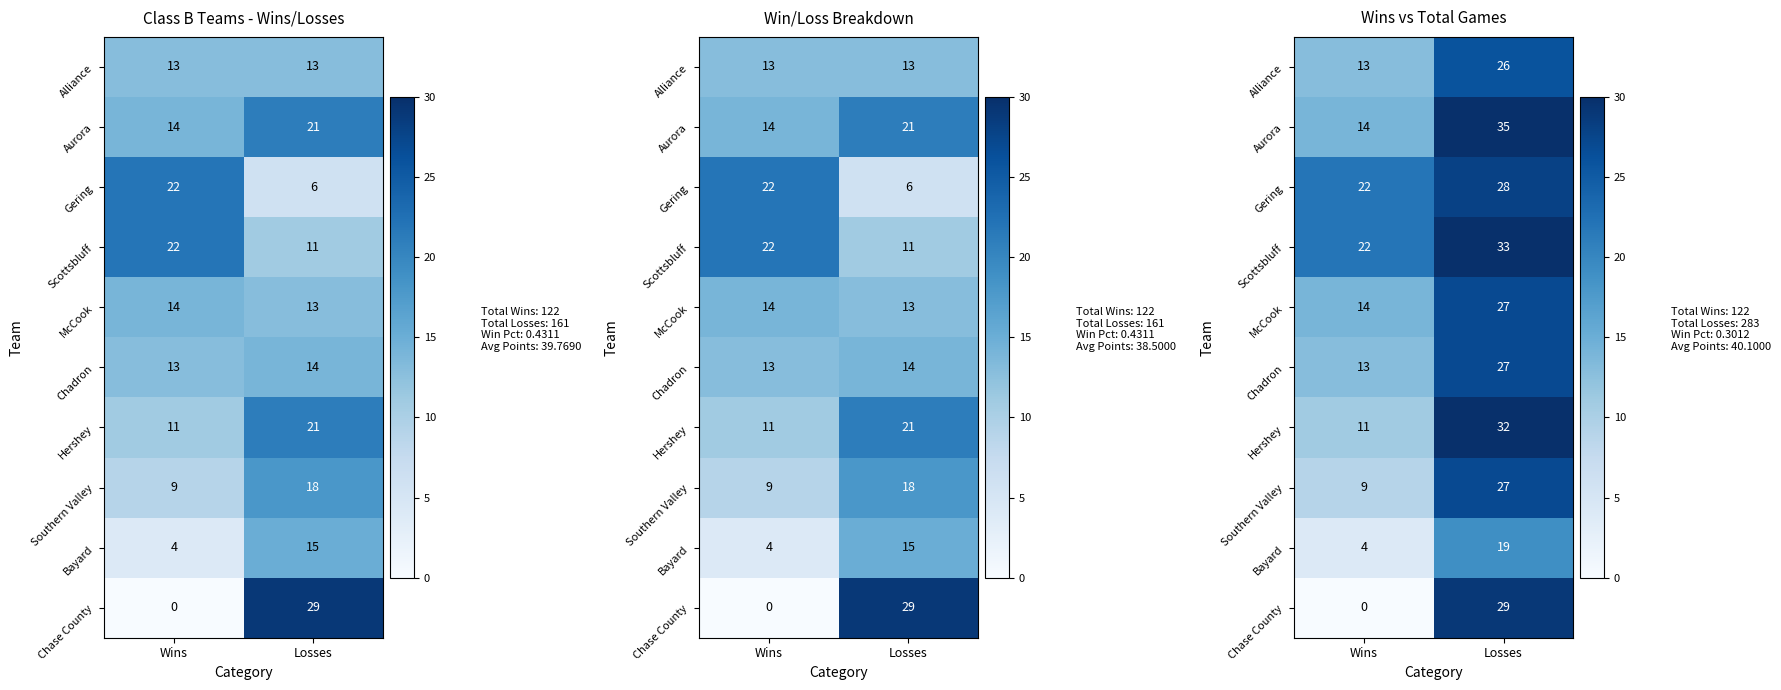

What is the total value across all series at Wins?

122